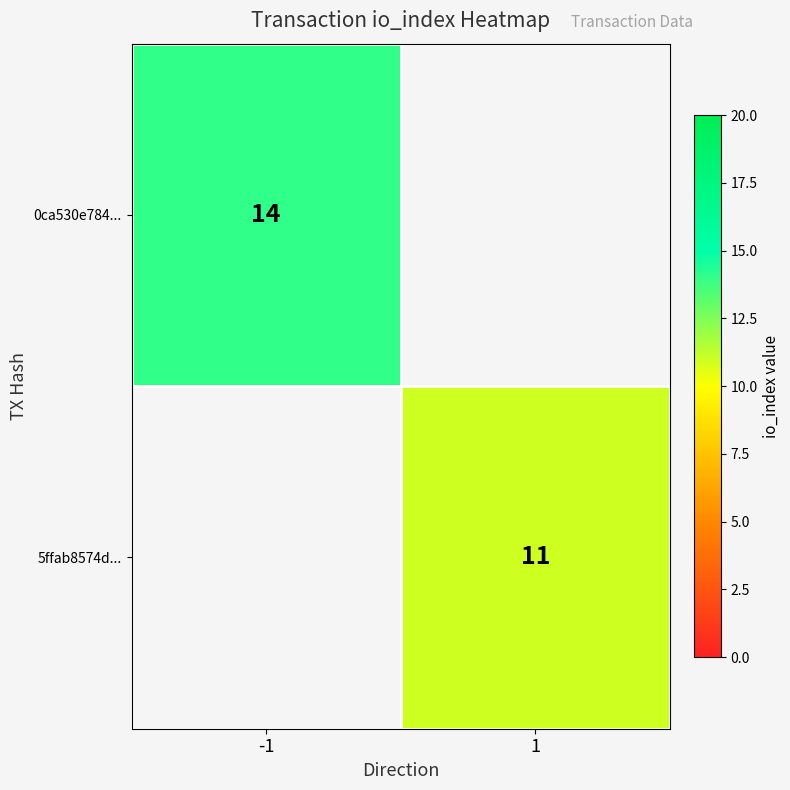

The value of 0ca530e784... at -1 is 6. True or false?

False